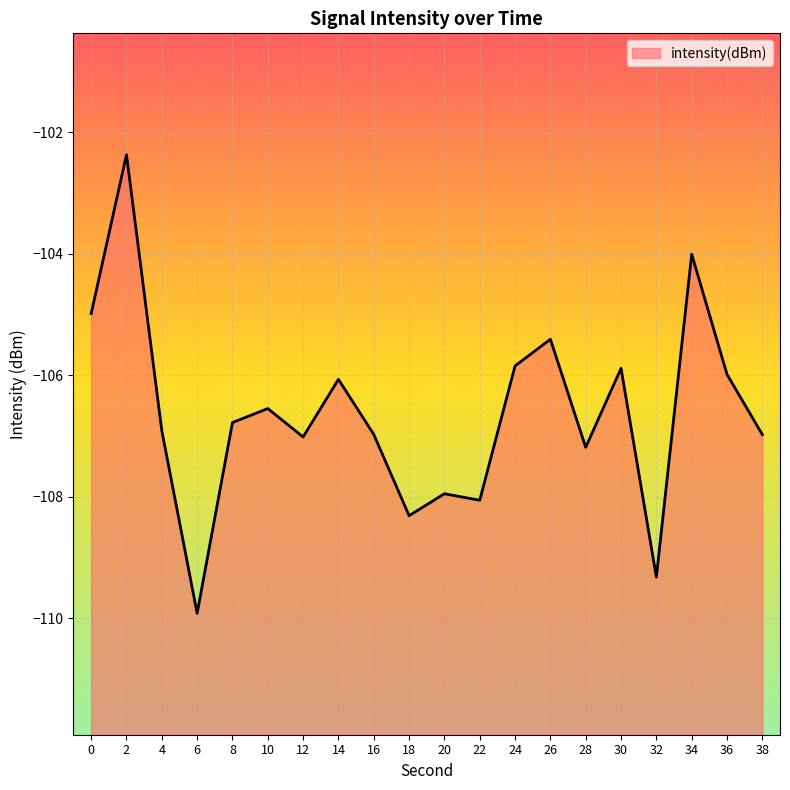

What is the minimum value shown in the chart?

-109.9